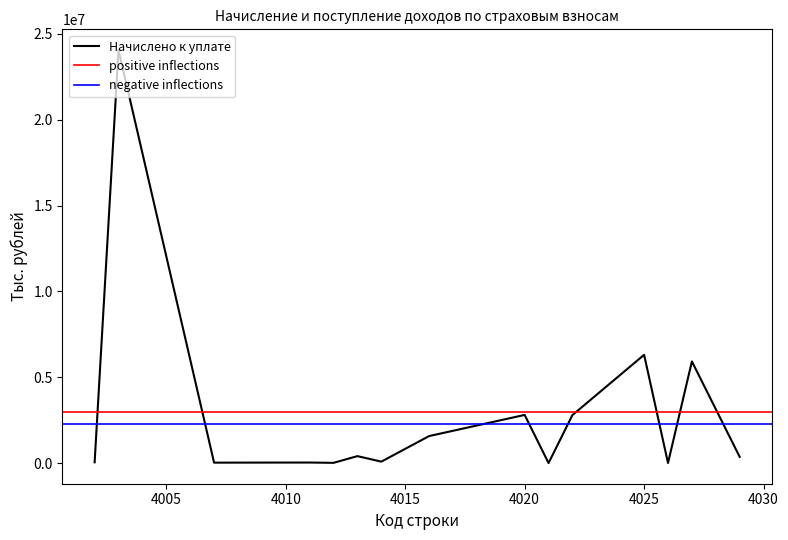

What is the difference between the values at 4025 and 4014?

6220679